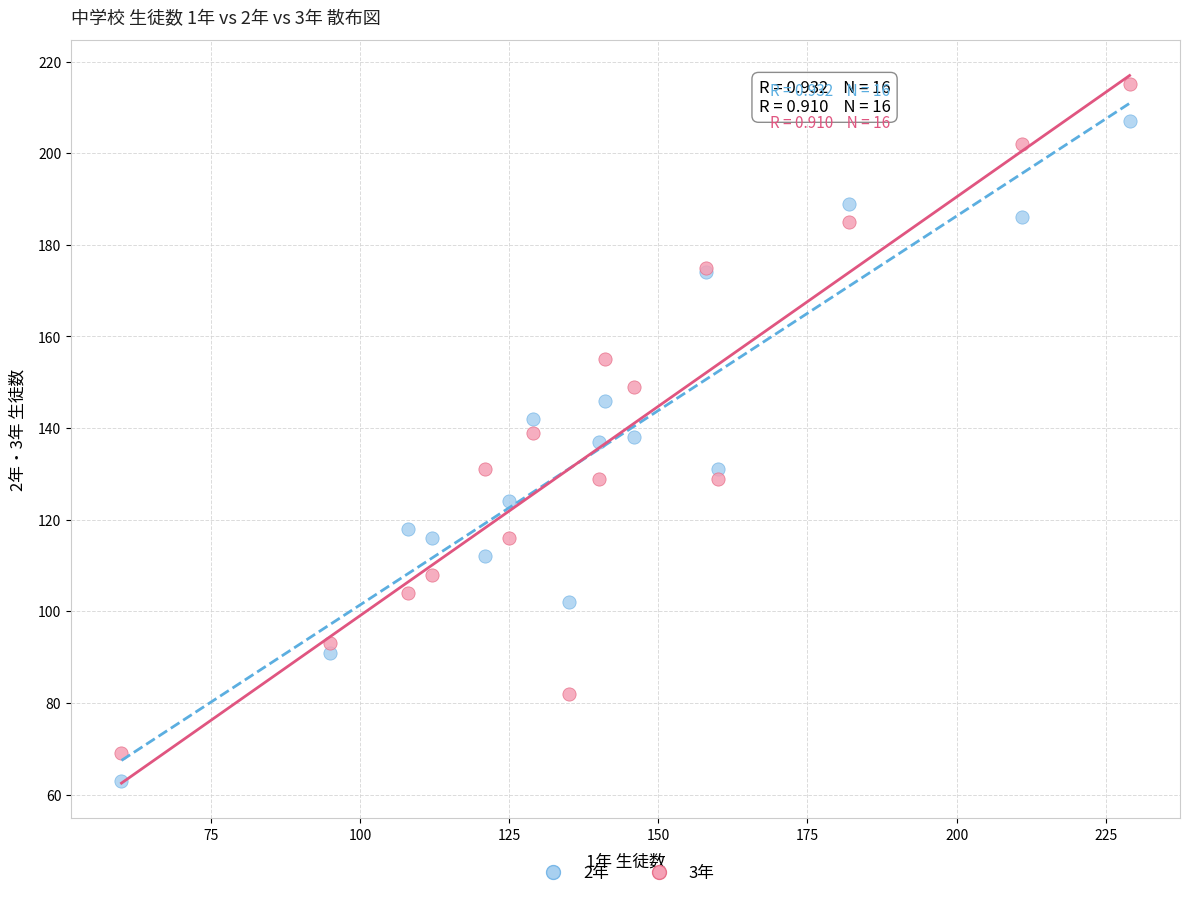

What is the X range (max minus min) for the scatter plot?

169